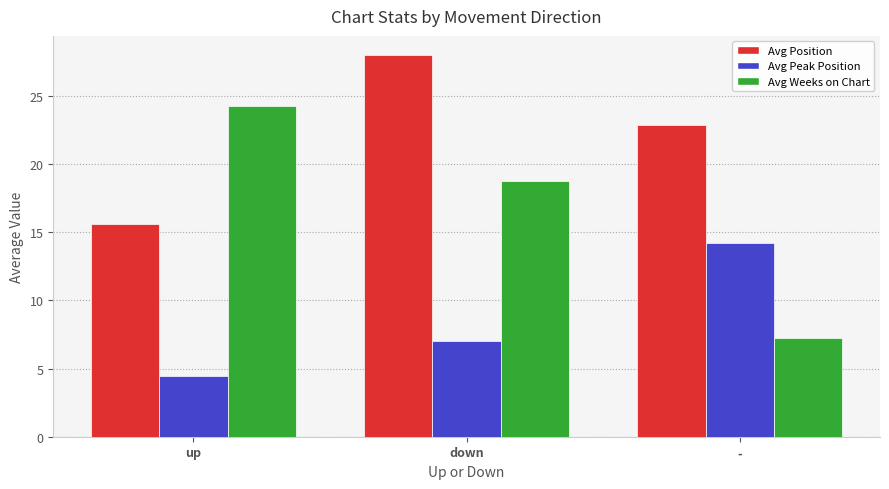

Which series has the largest range (max minus min)?

Avg Weeks on Chart